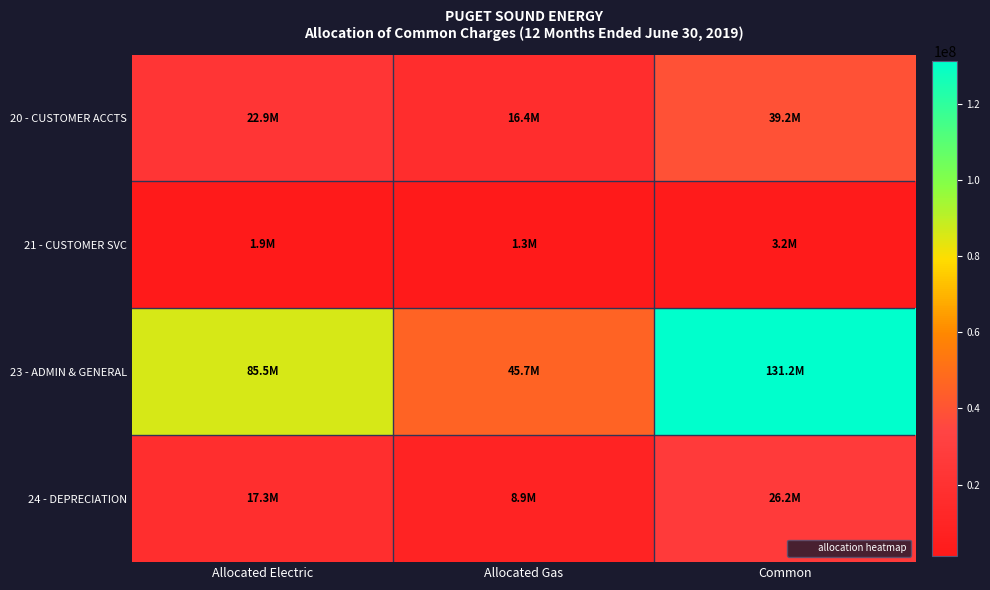

At how many categories does at least one series exceed 110157129?

1